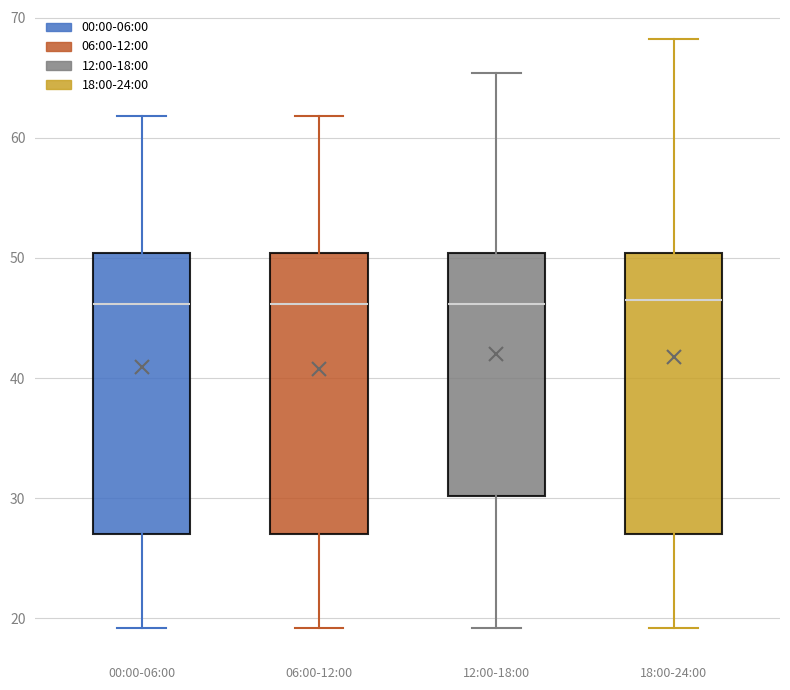

Where does the lower whisker of the box for 06:00-12:00 end on the y-axis? The values are not printed on the chart, so give them approximately, as read against the axis.

19